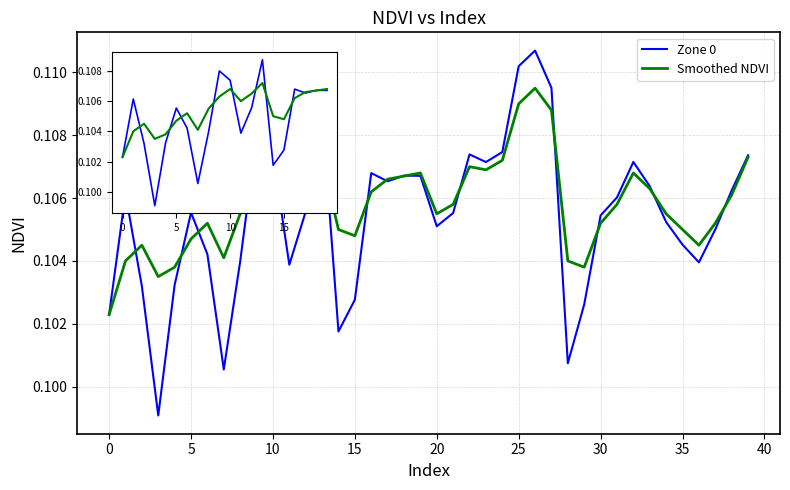

List the series in order of their peak value, lowest first.

Smoothed NDVI, Zone 0